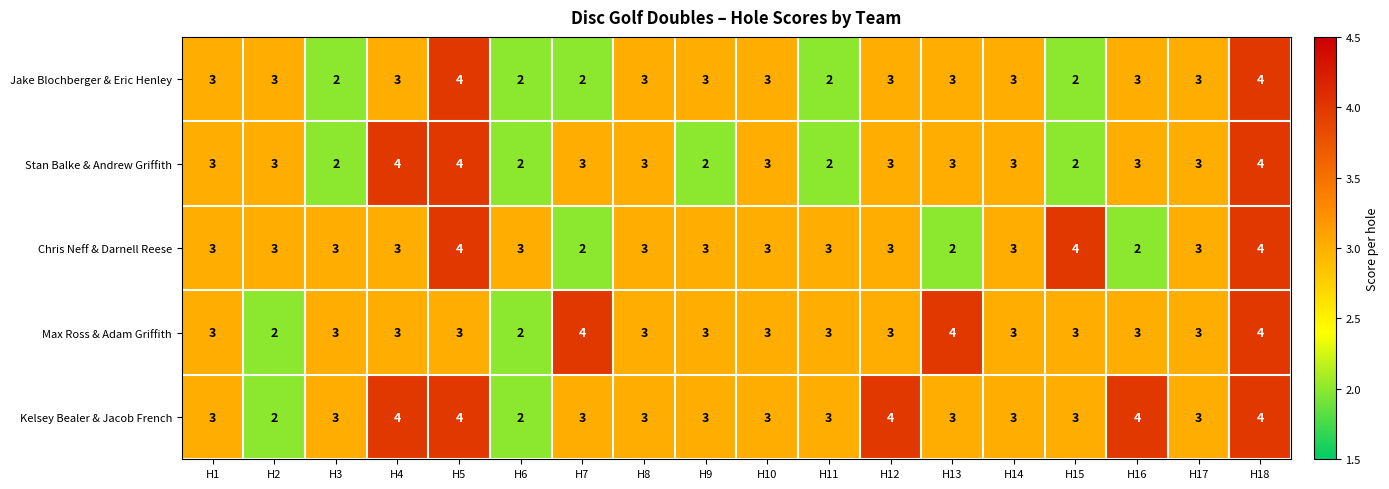

What is the smallest value displayed?

2